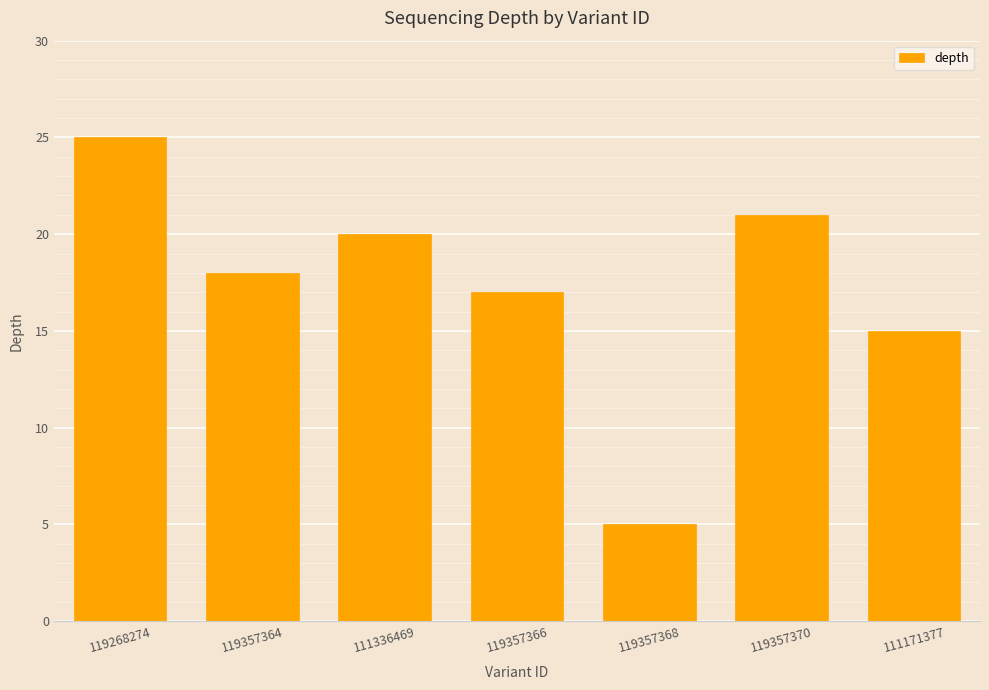

Reading left to right, transcribe all the data shown in this chart.

25	18	20	17	5	21	15